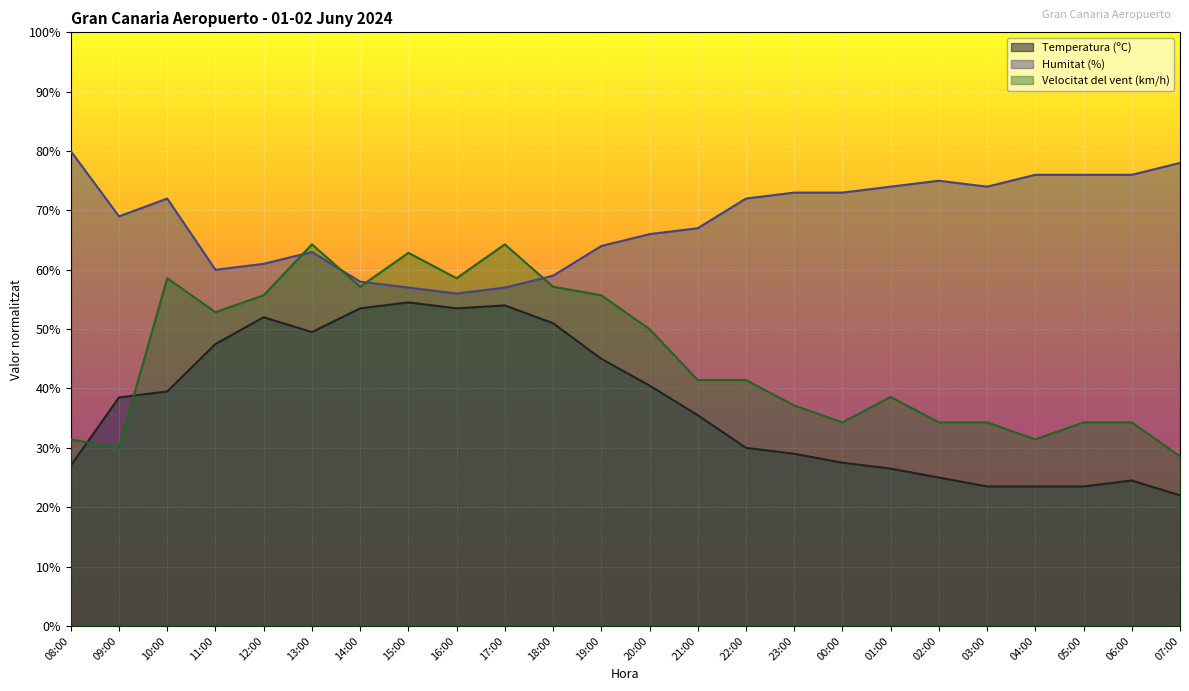

How many data points in Velocitat del vent (km/h) are above 41?

13